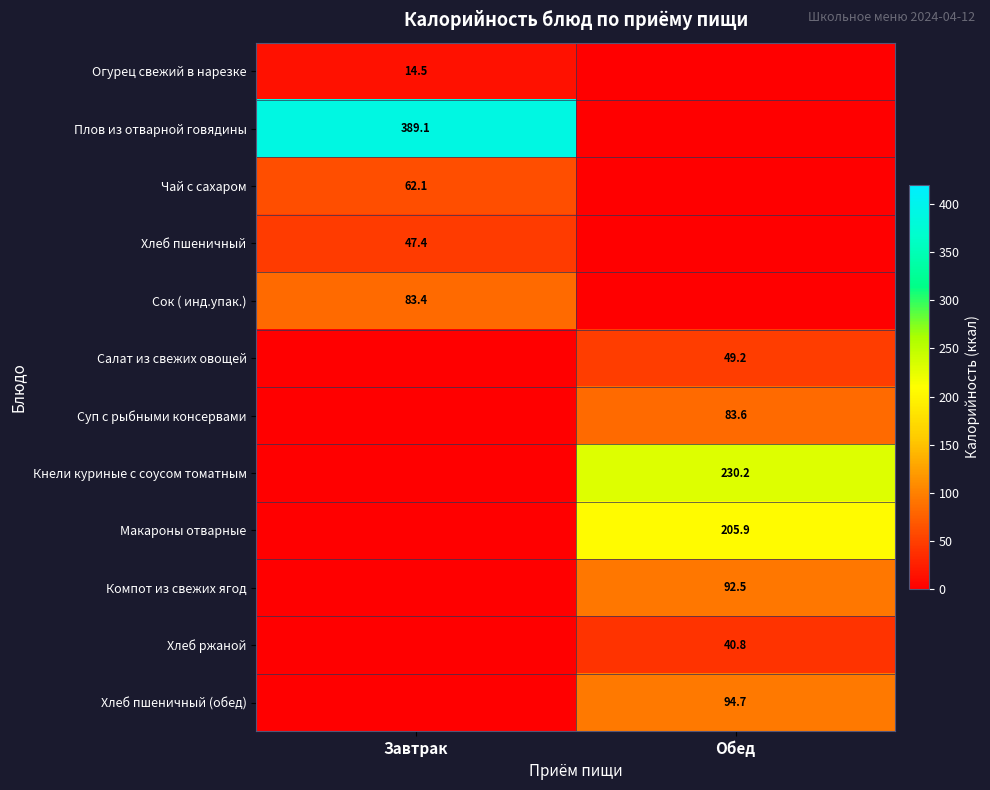

The value of Сок ( инд.упак.) at Завтрак is 138.7. True or false?

False